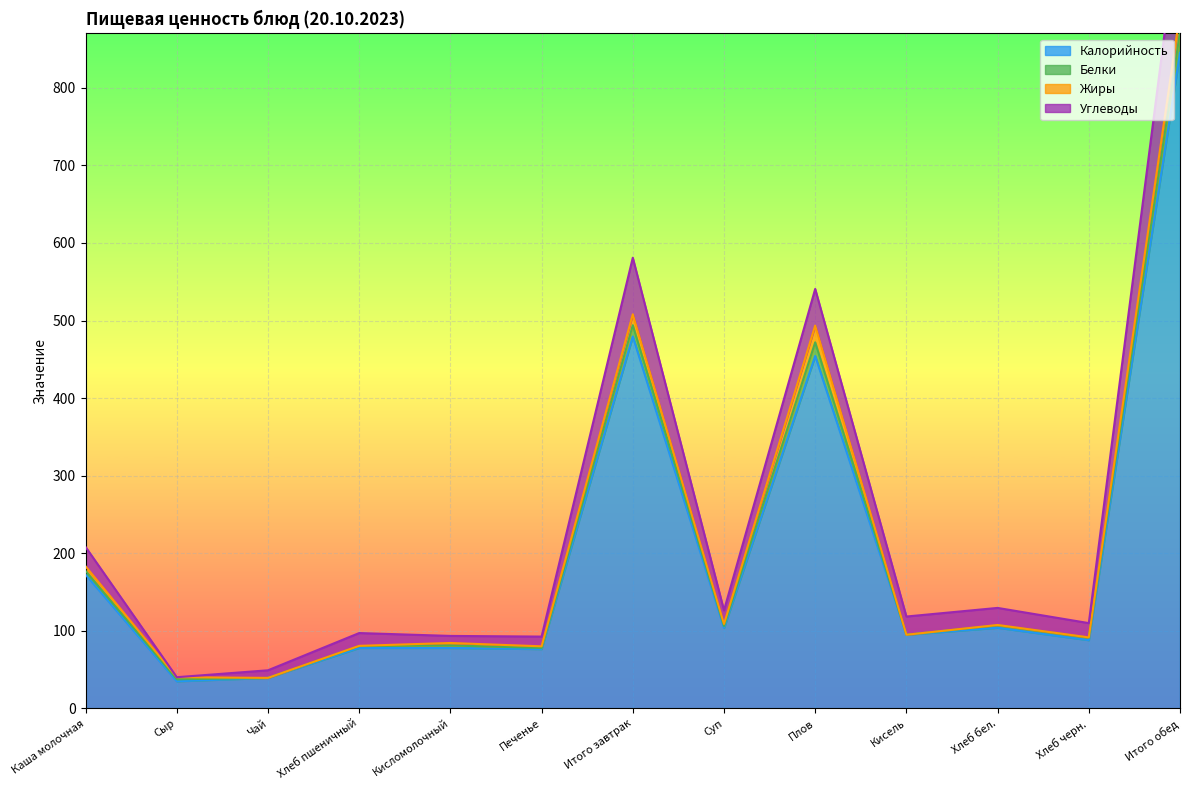

At which label does Калорийность reach its peak?

Итого обед